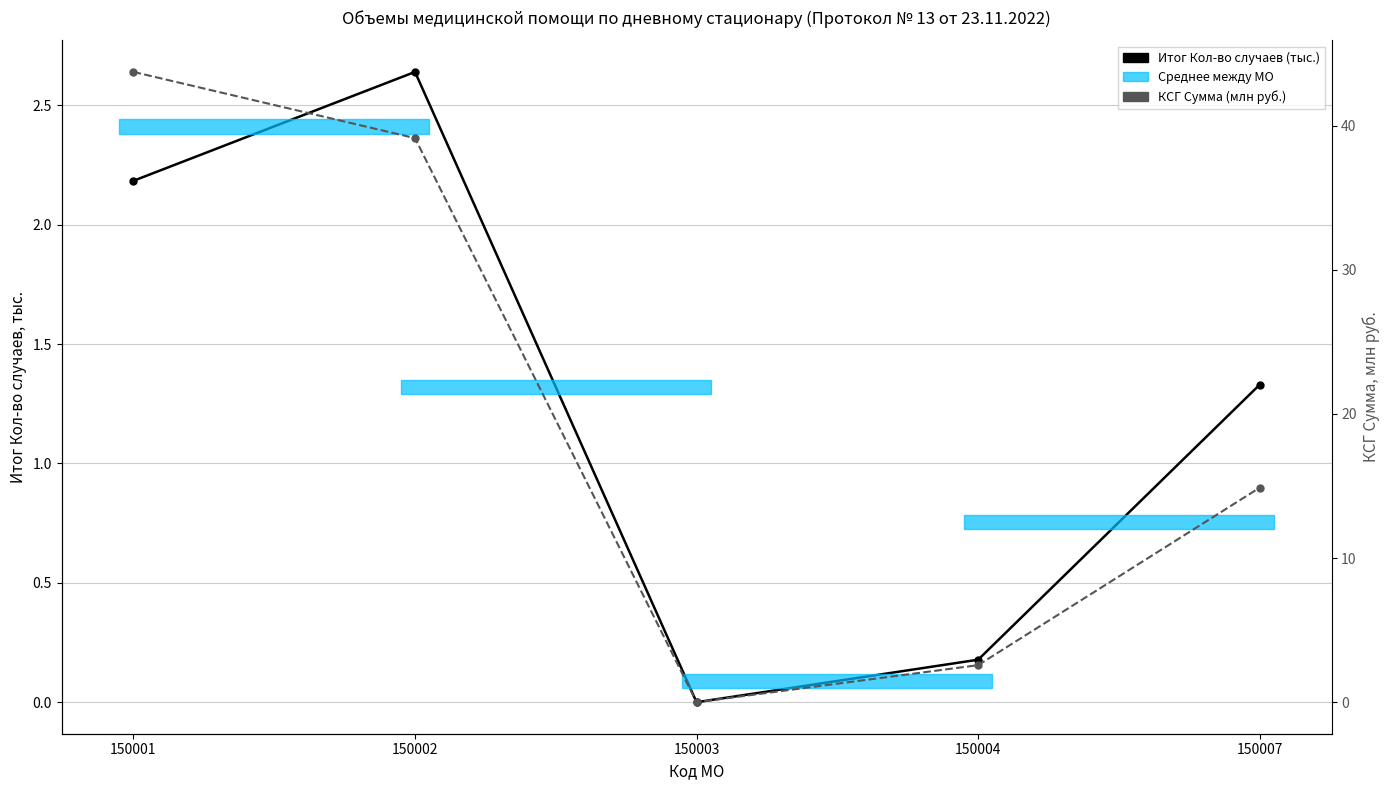

How many data points in Итог Кол-во случаев (тыс.) are above 1?

3